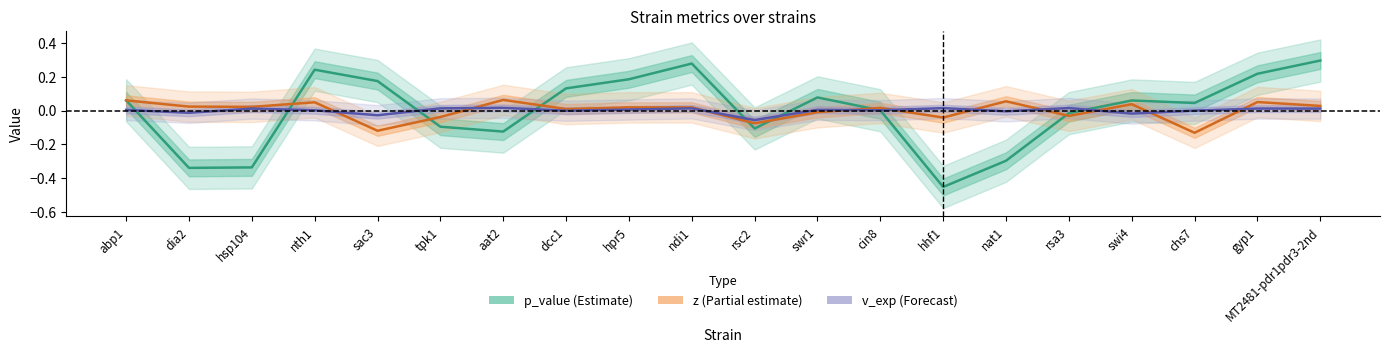

Rank the series at sac3 from highest to lowest value.

p_value (Estimate), v_exp (Forecast), z (Partial estimate)